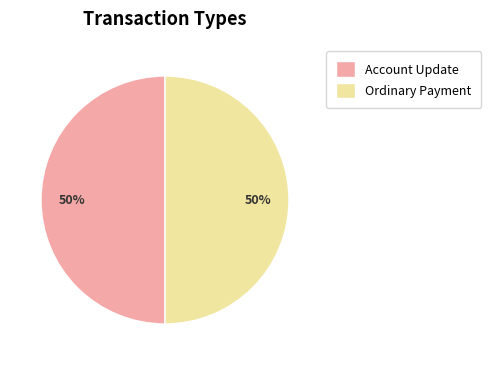

How many slices are in this pie chart?

2